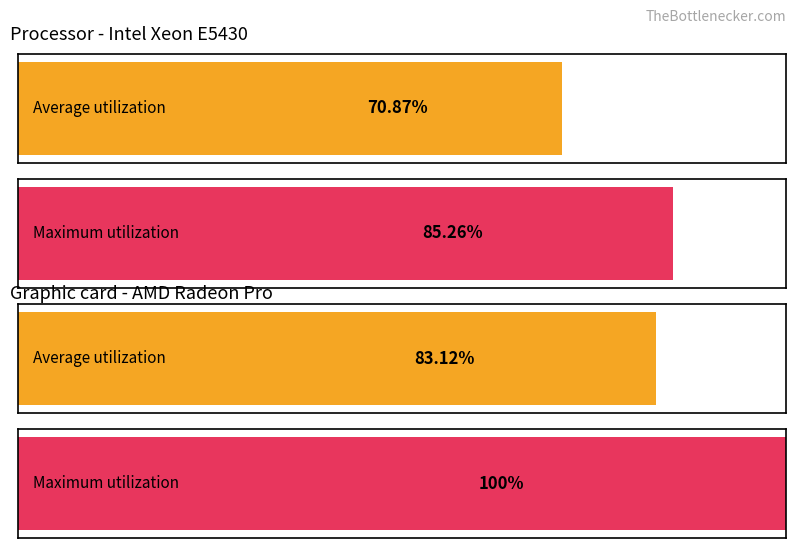

How many values in the Maximum utilization series exceed 85?

2